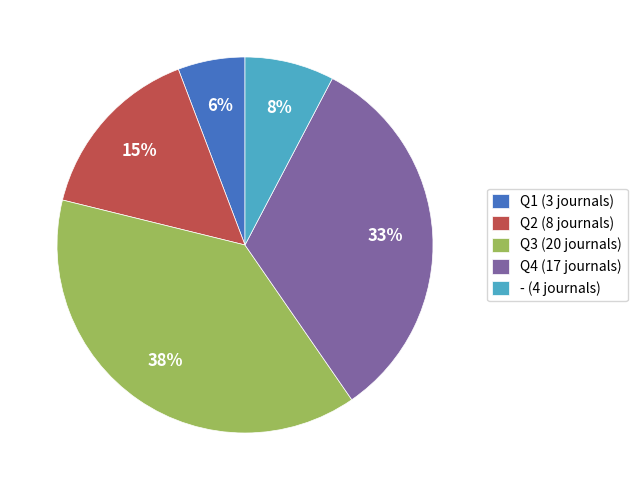

The Q1 slice represents 6% of the pie. True or false?

True